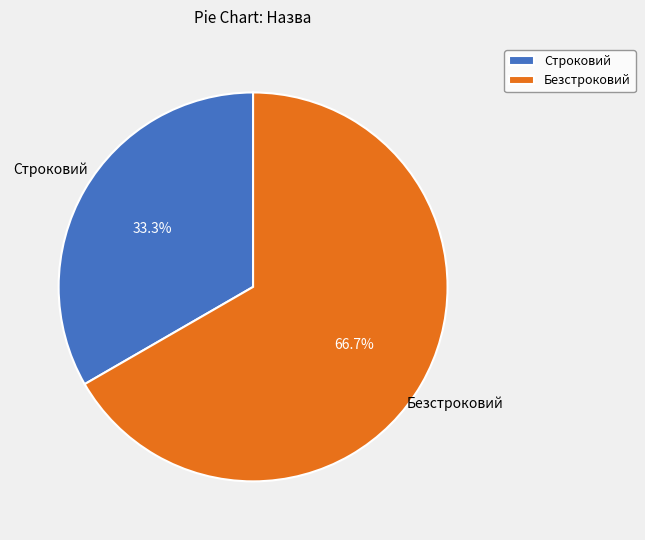

To the nearest percent, what is the combined percentage of Безстроковий and Строковий?

100%